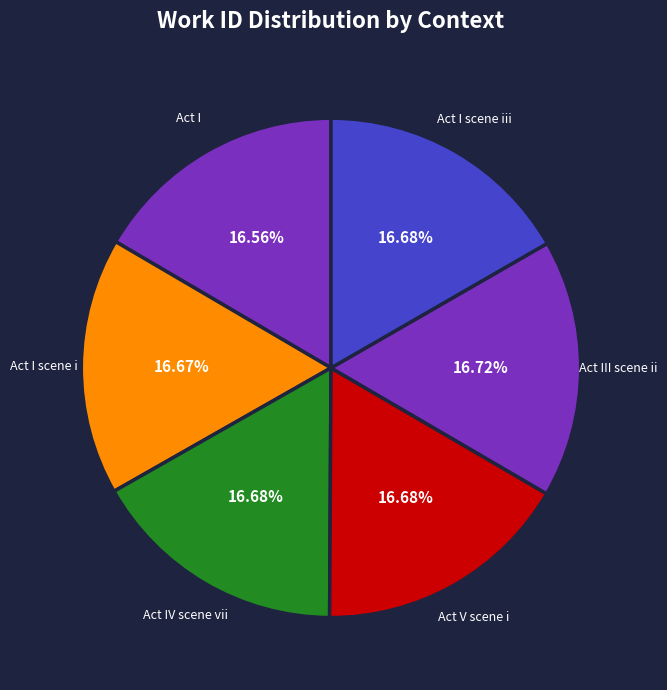

How many slices are in this pie chart?

6